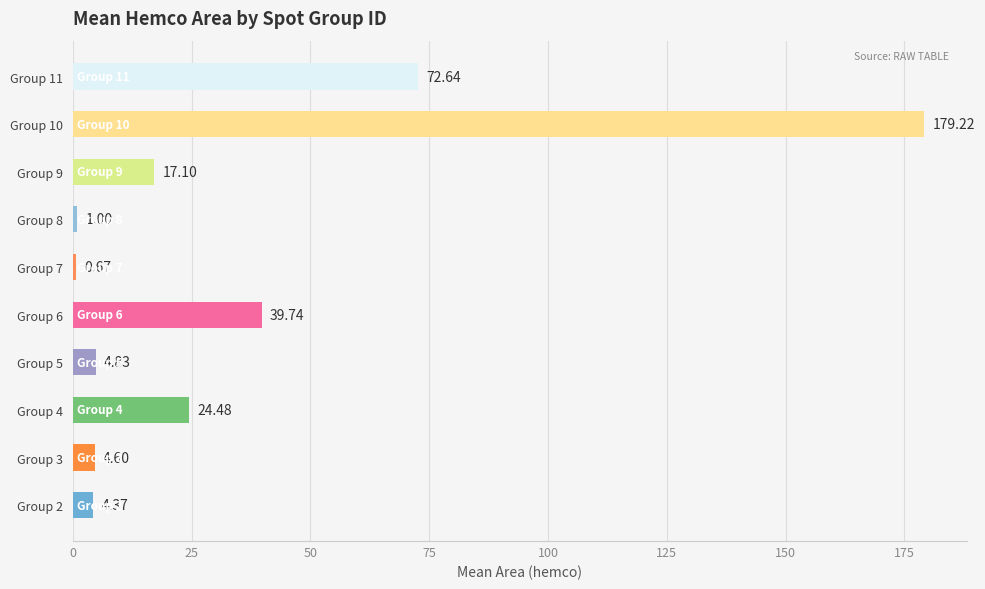

What is the difference between the values at Group 7 and Group 4?

23.8